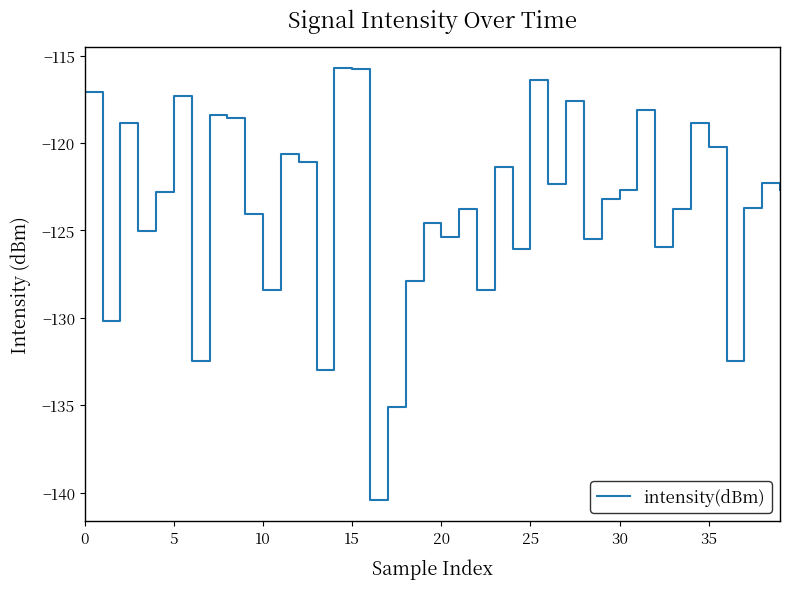

What is the difference between the maximum and minimum values?

24.7